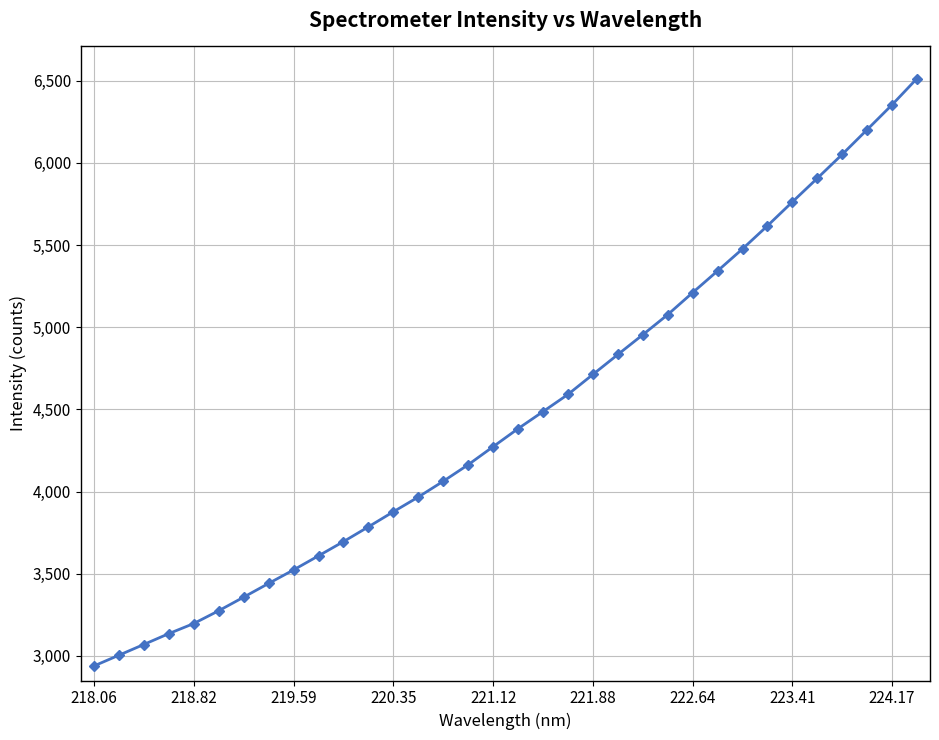

How many data points are above 4382?

17